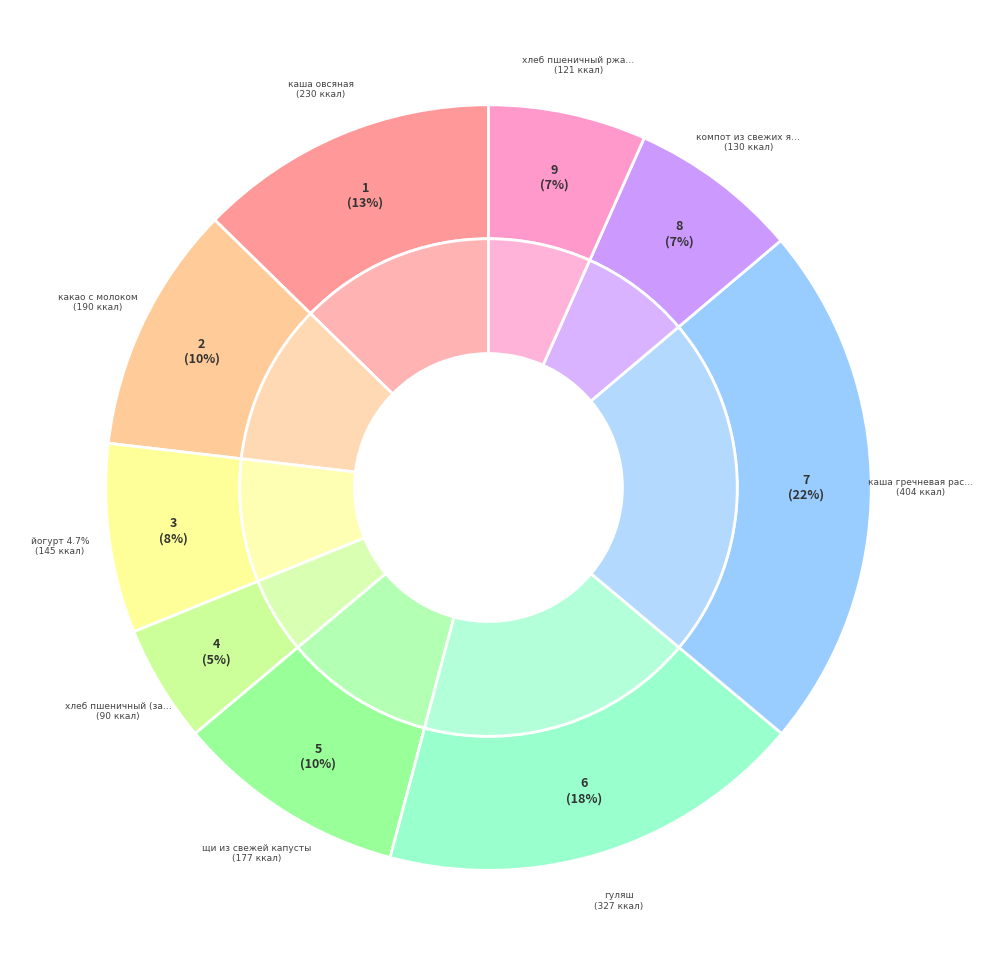

Count the number of slices in the pie.

9